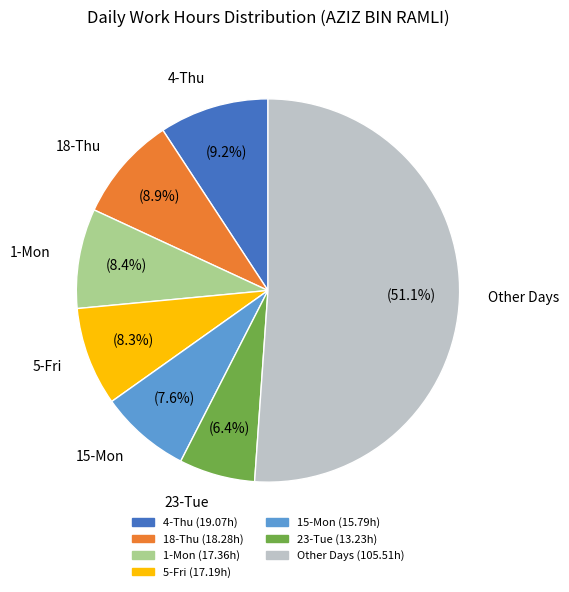

Does any single category account for the majority?

Yes